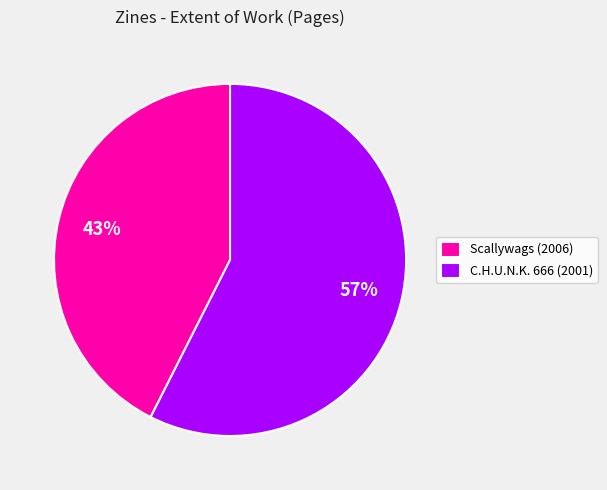

Which slice is the largest?

C.H.U.N.K. 666 (2001)